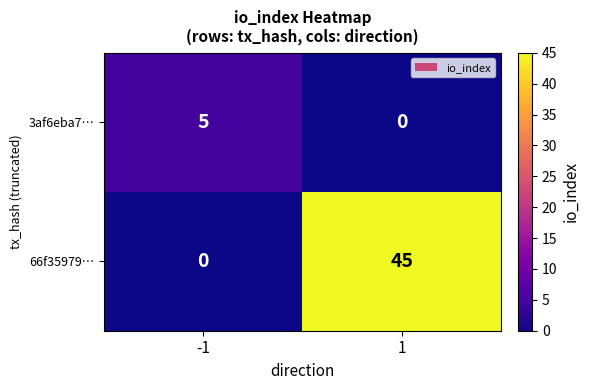

List the series in order of their peak value, lowest first.

3af6eba7…, 66f35979…